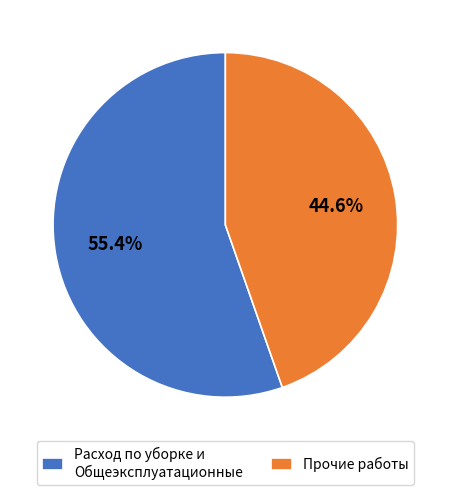

What is the smallest slice in the pie chart?

Прочие работы